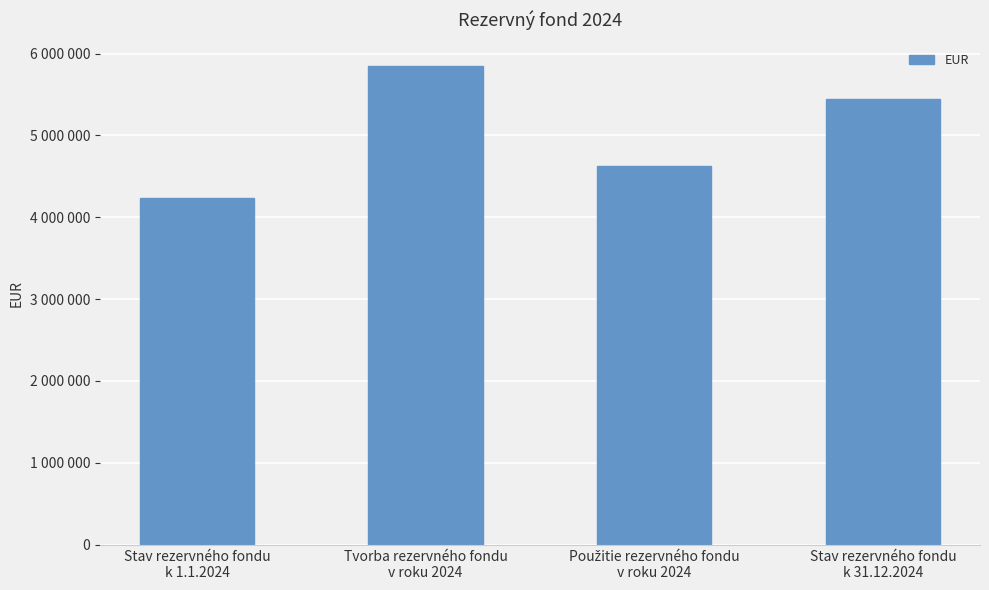

List the labels in order of value, largest first.

Tvorba rezervného fondu
v roku 2024, Stav rezervného fondu
k 31.12.2024, Použitie rezervného fondu
v roku 2024, Stav rezervného fondu
k 1.1.2024